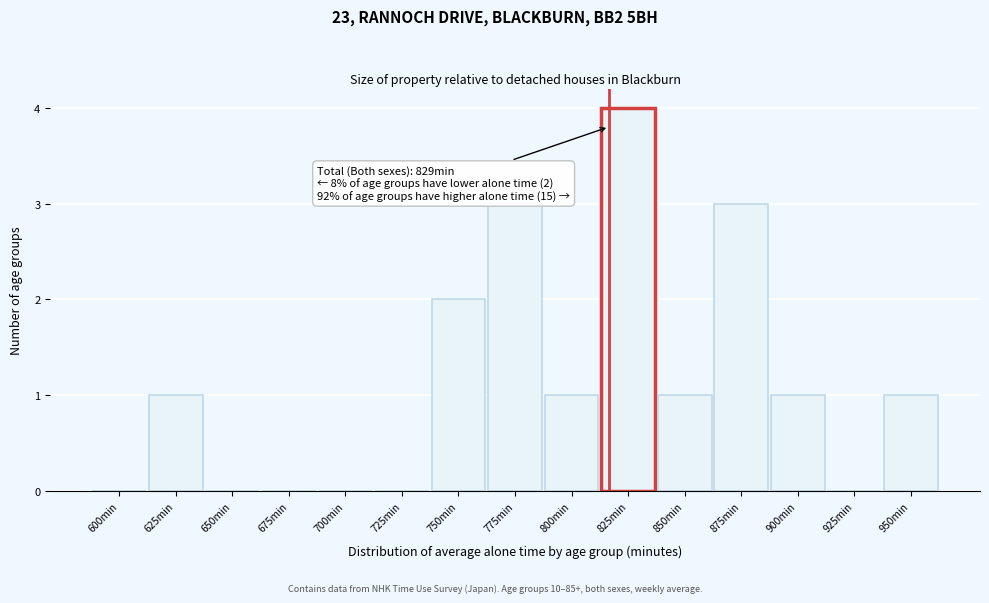

Reading left to right, list all the values displayed in this chart.

600min=0	625min=1	650min=0	675min=0	700min=0	725min=0	750min=2	775min=3	800min=1	825min=4	850min=1	875min=3	900min=1	925min=0	950min=1